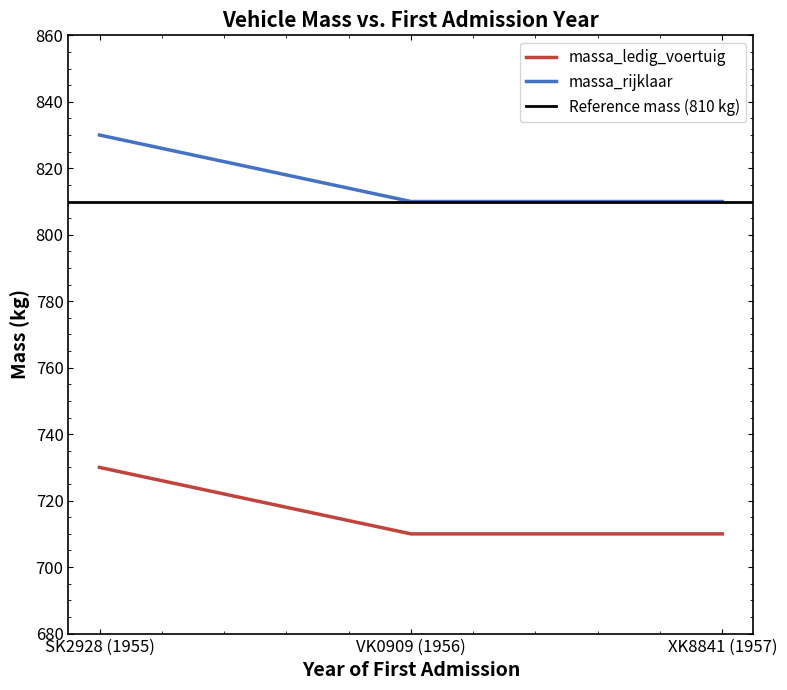

Reading left to right, transcribe all the data shown in this chart.

massa_ledig_voertuig: 730	710	710
massa_rijklaar: 830	810	810